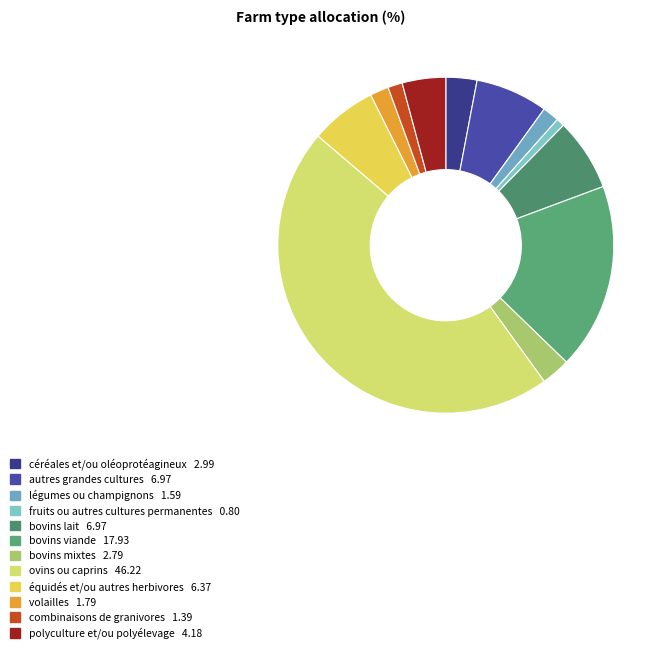

What is the ratio of the value at volailles to the value at bovins lait?

0.3